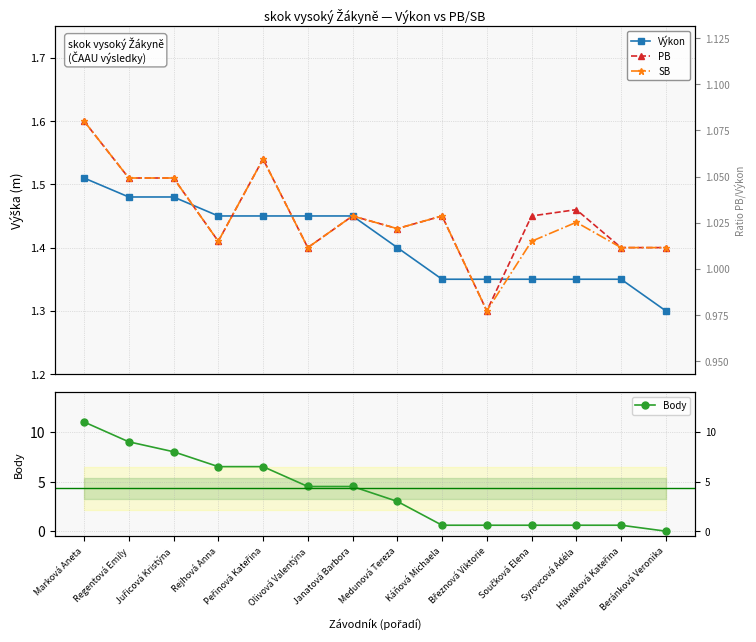

What is the value of the Body point at the 13th from the left?

0.6